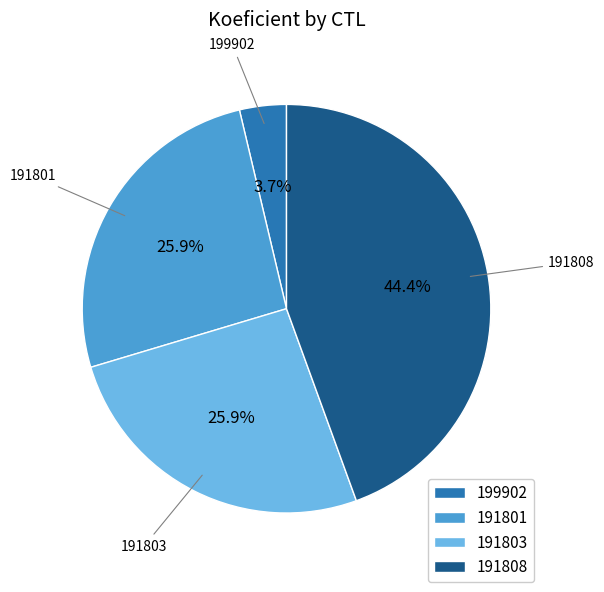

To the nearest percent, what is the difference between the largest and smallest slice percentages?

41%